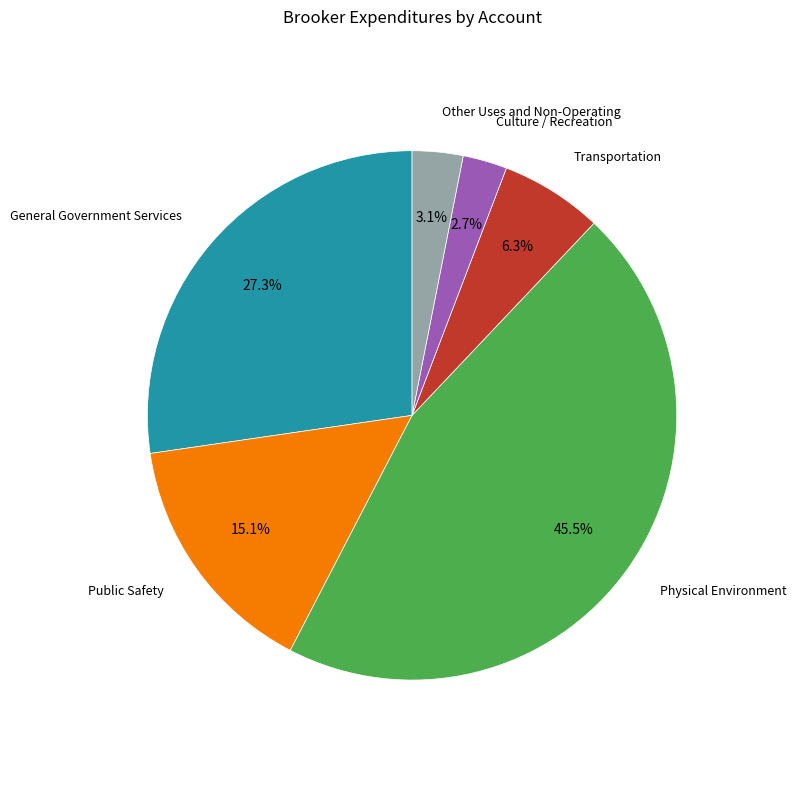

Is there any slice that represents more than half of the pie?

No